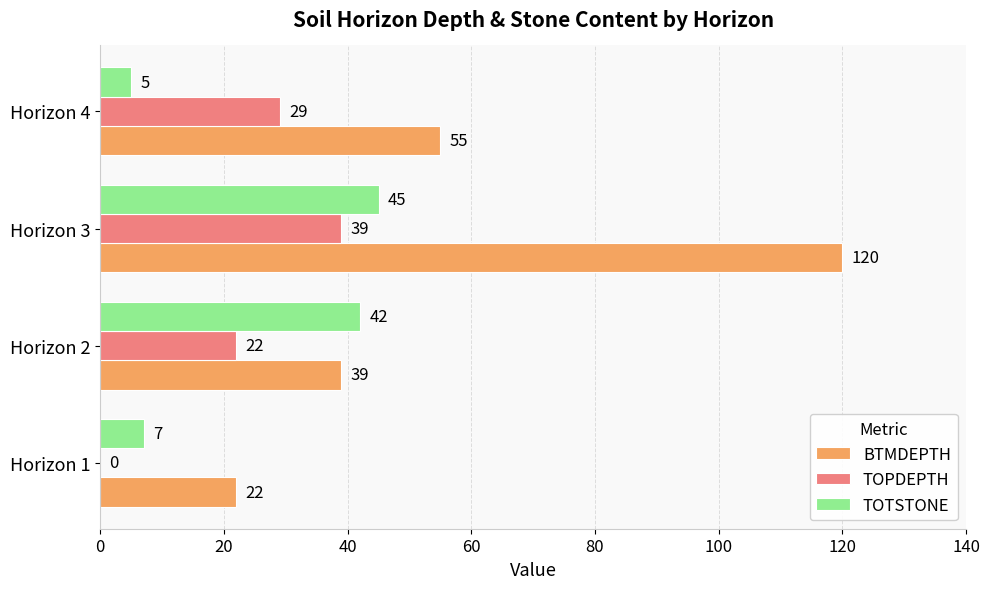

What is the sum of all TOTSTONE values?

99